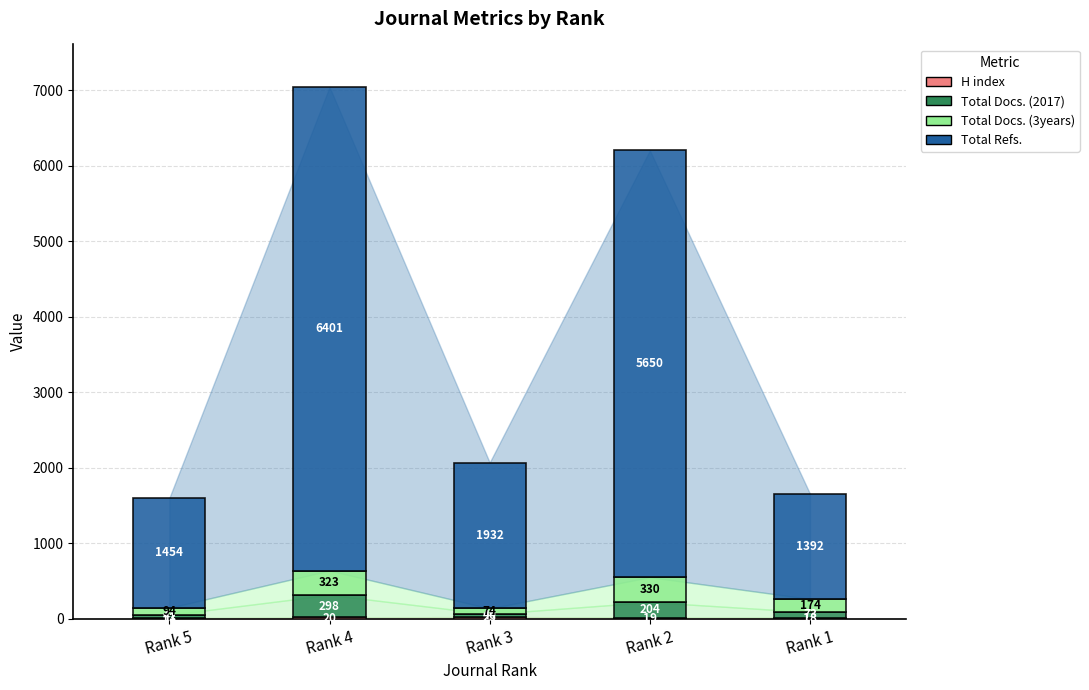

What is the total value across all series at Rank 1?

1657